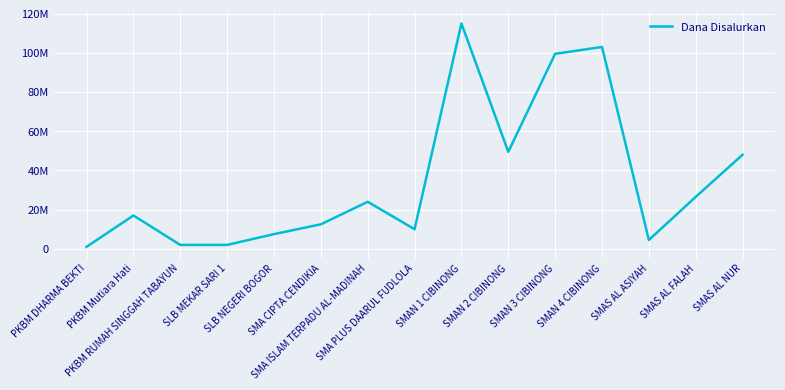

List the labels in order of value, largest first.

SMAN 1 CIBINONG, SMAN 4 CIBINONG, SMAN 3 CIBINONG, SMAN 2 CIBINONG, SMAS AL NUR, SMAS AL FALAH, SMA ISLAM TERPADU AL-MADINAH, PKBM Mutiara Hati, SMA CIPTA CENDIKIA, SMA PLUS DAARUL FUDLOLA, SLB NEGERI BOGOR, SMAS AL ASIYAH, PKBM RUMAH SINGGAH TABAYUN, SLB MEKAR SARI 1, PKBM DHARMA BEKTI